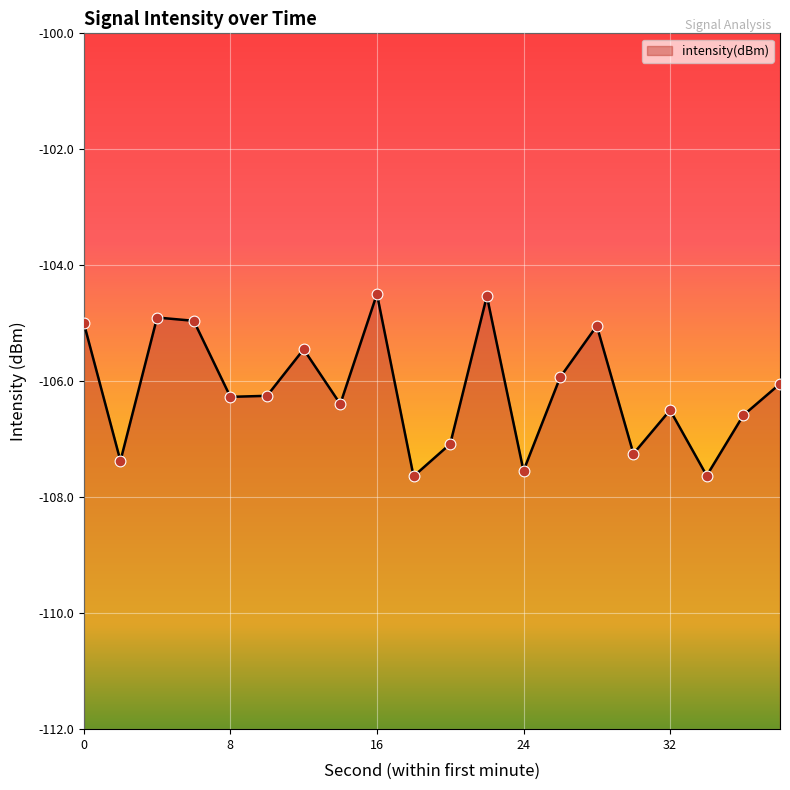

Between 22 and 38, which is larger?

22